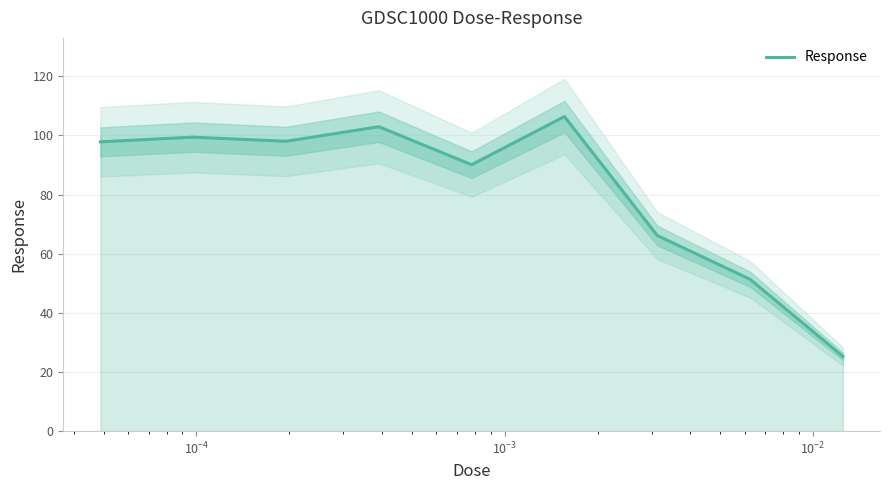

What is the average value?

81.9